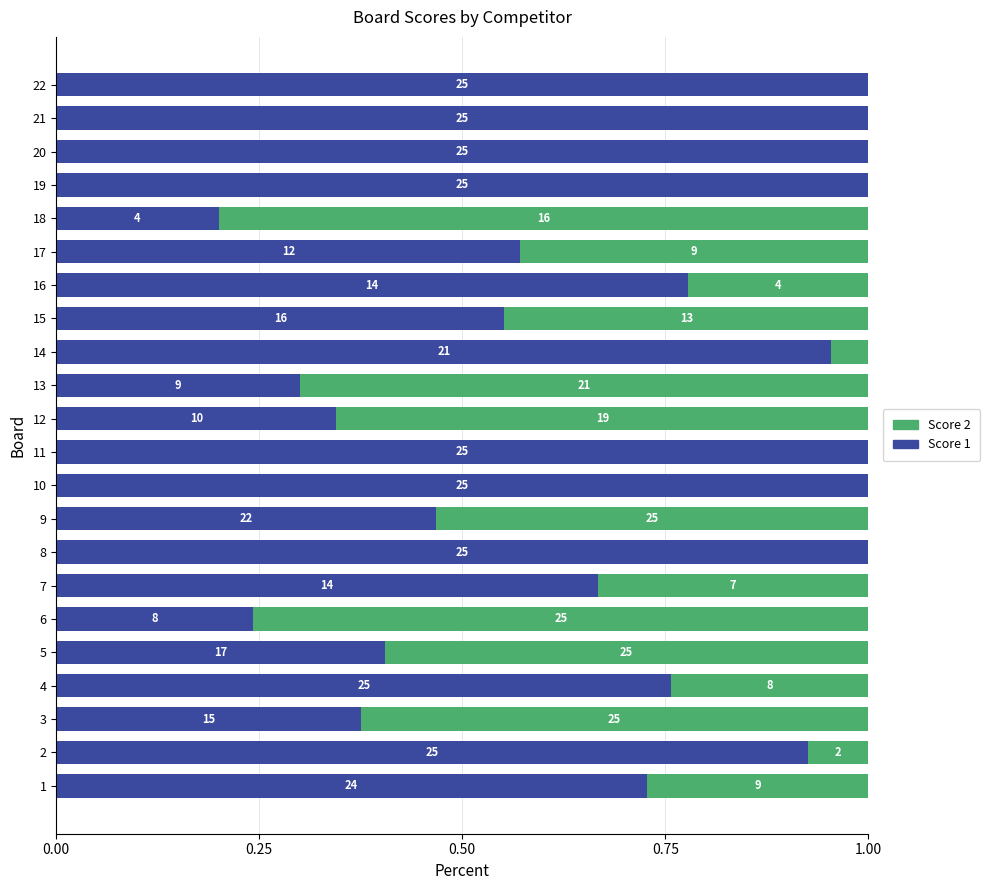

What are all the series names shown in the legend?

Score 2, Score 1